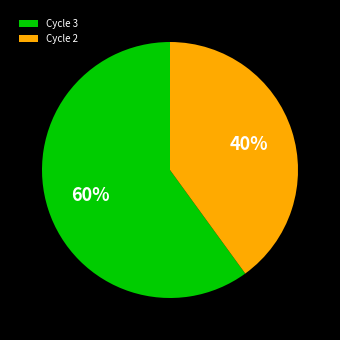

Count the number of slices in the pie.

2